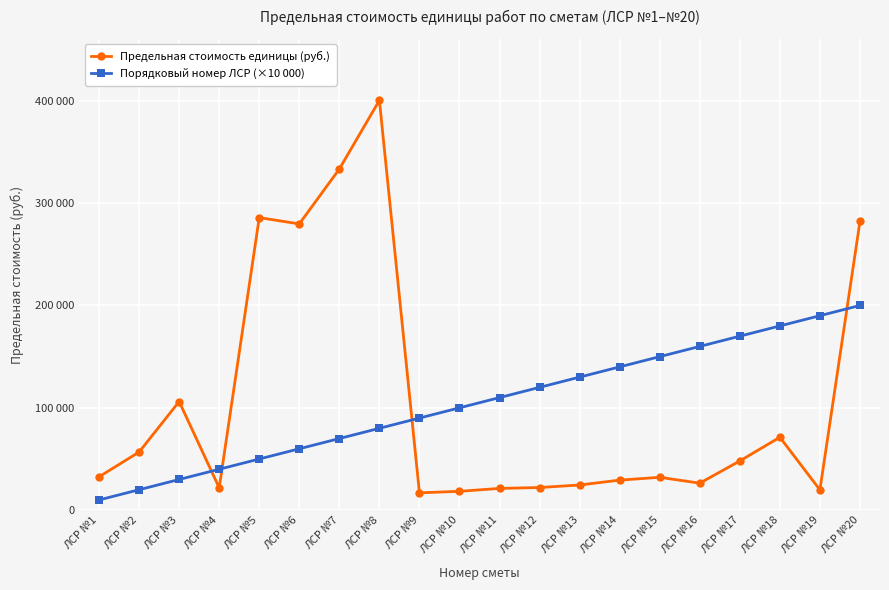

True or false: Порядковый номер ЛСР (×10 000) has more than 1 points higher than both neighbors.

False